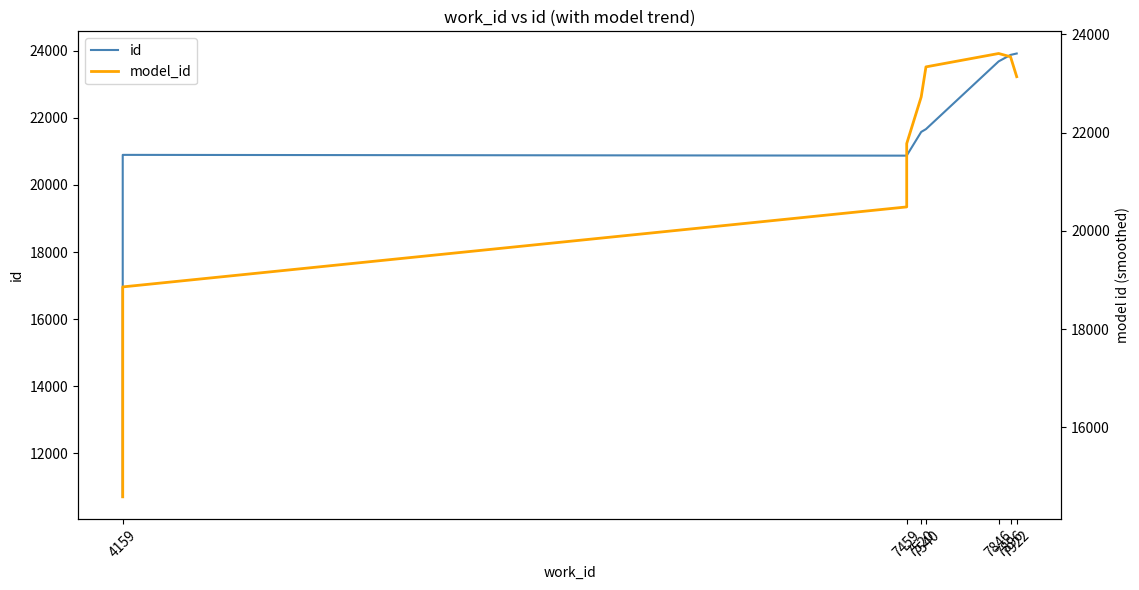

The id series shows 23681.0 at 7846. True or false?

True